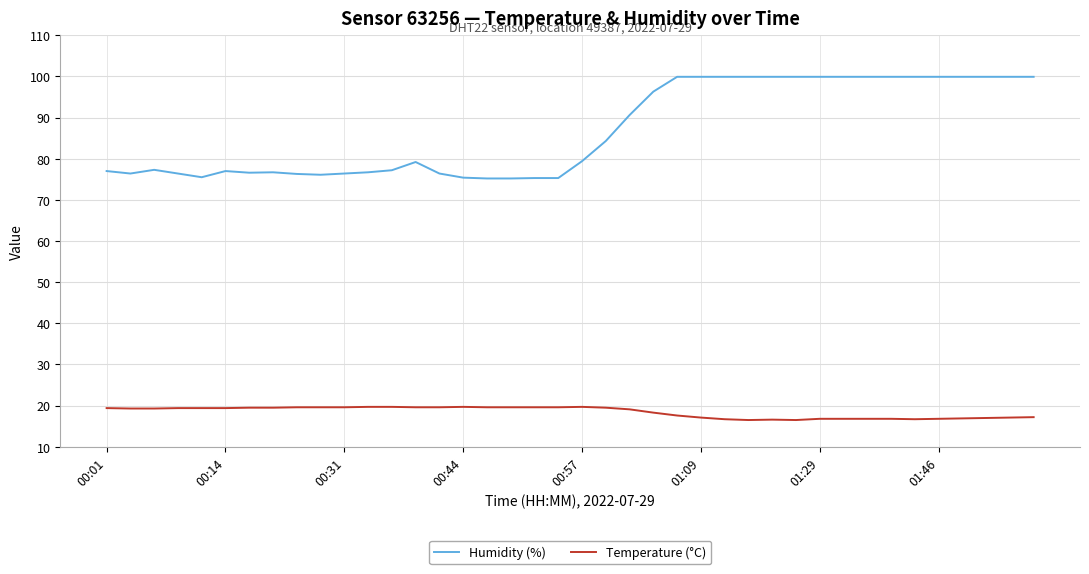

What is the minimum value for Humidity (%)?

75.2